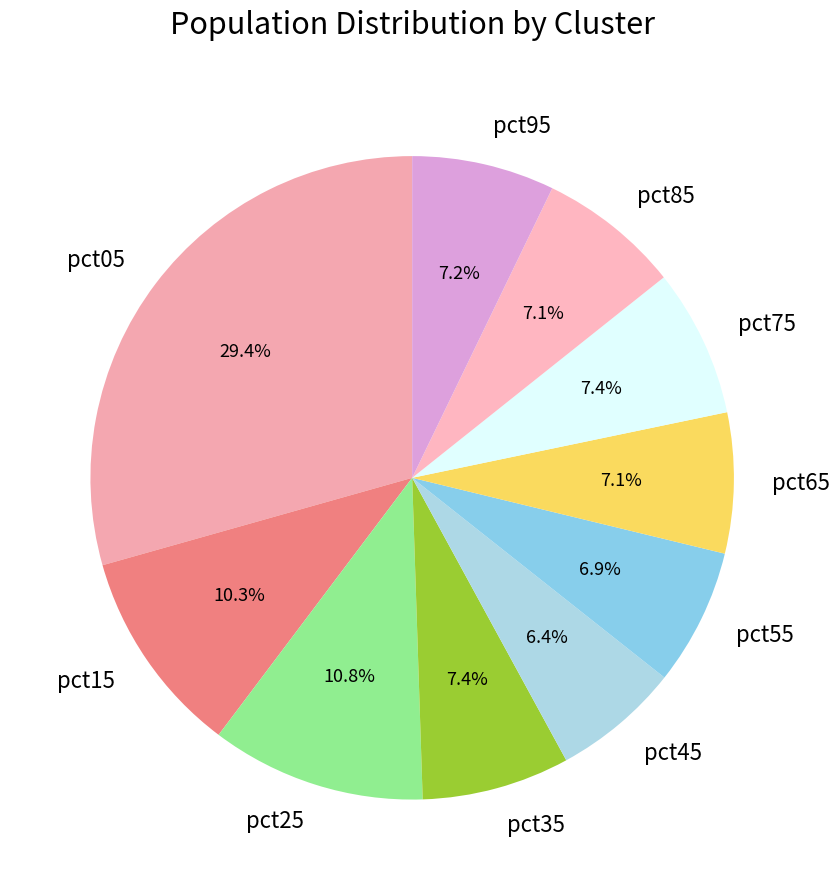

Count the number of slices in the pie.

10